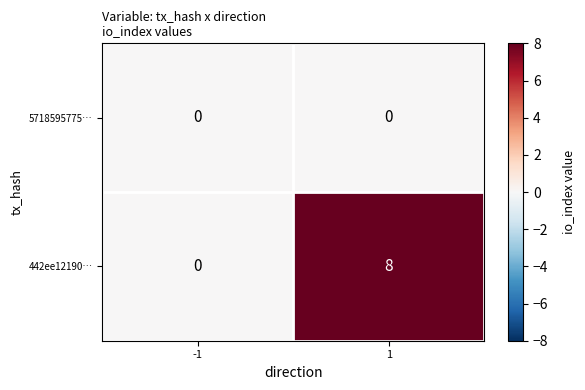

What is the difference between the maximum and minimum values in the 442ee12190… series?

8